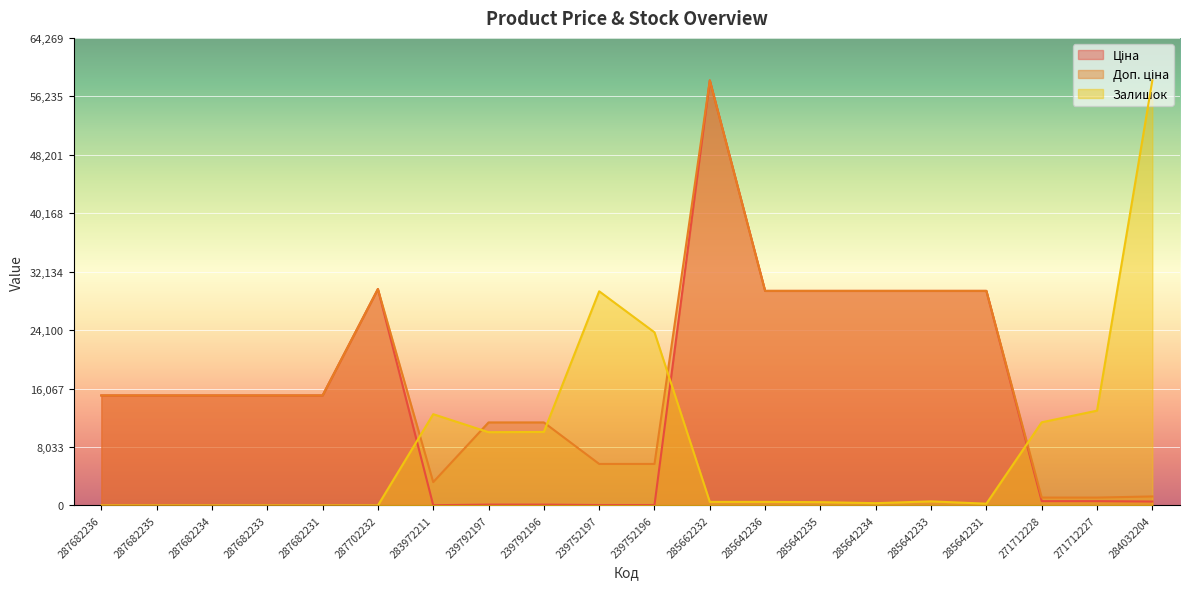

Which has a higher value, 271712227 or 285662232?

285662232